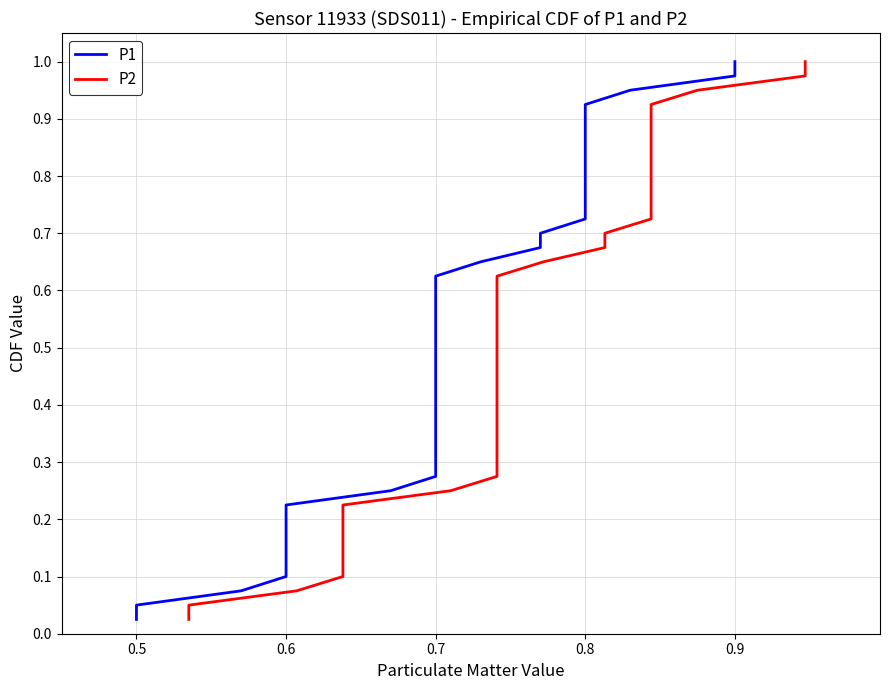

What are all the series names shown in the legend?

P1, P2